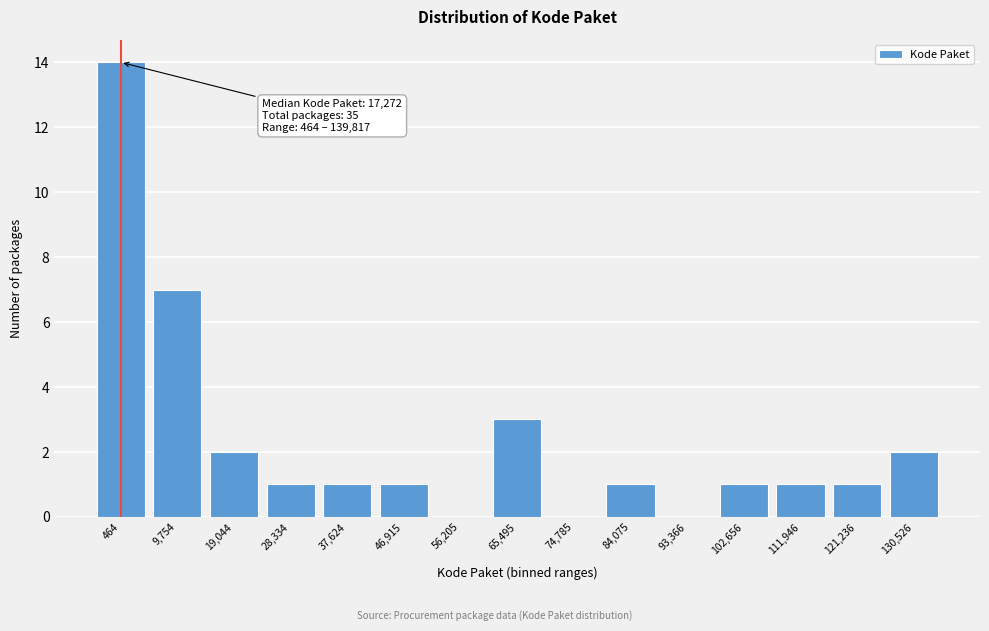

Reading right to left, list all the values displayed in this chart.

130,526=2	121,236=1	111,946=1	102,656=1	93,366=0	84,075=1	74,785=0	65,495=3	56,205=0	46,915=1	37,624=1	28,334=1	19,044=2	9,754=7	464=14